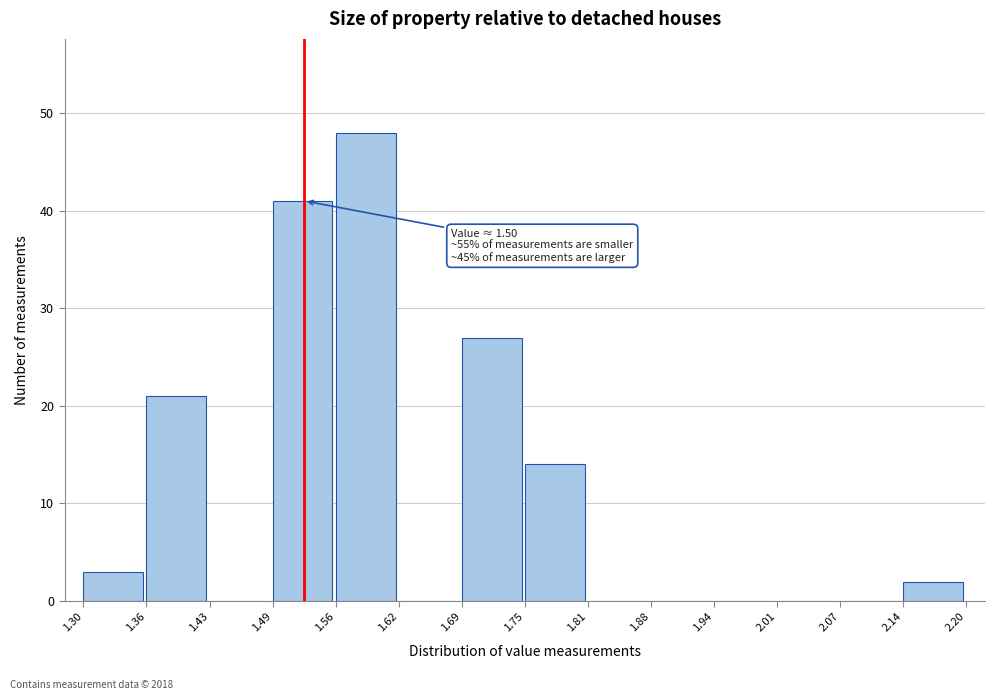

Over which range of the x-axis is the bar tallest?

1.56 to 1.62